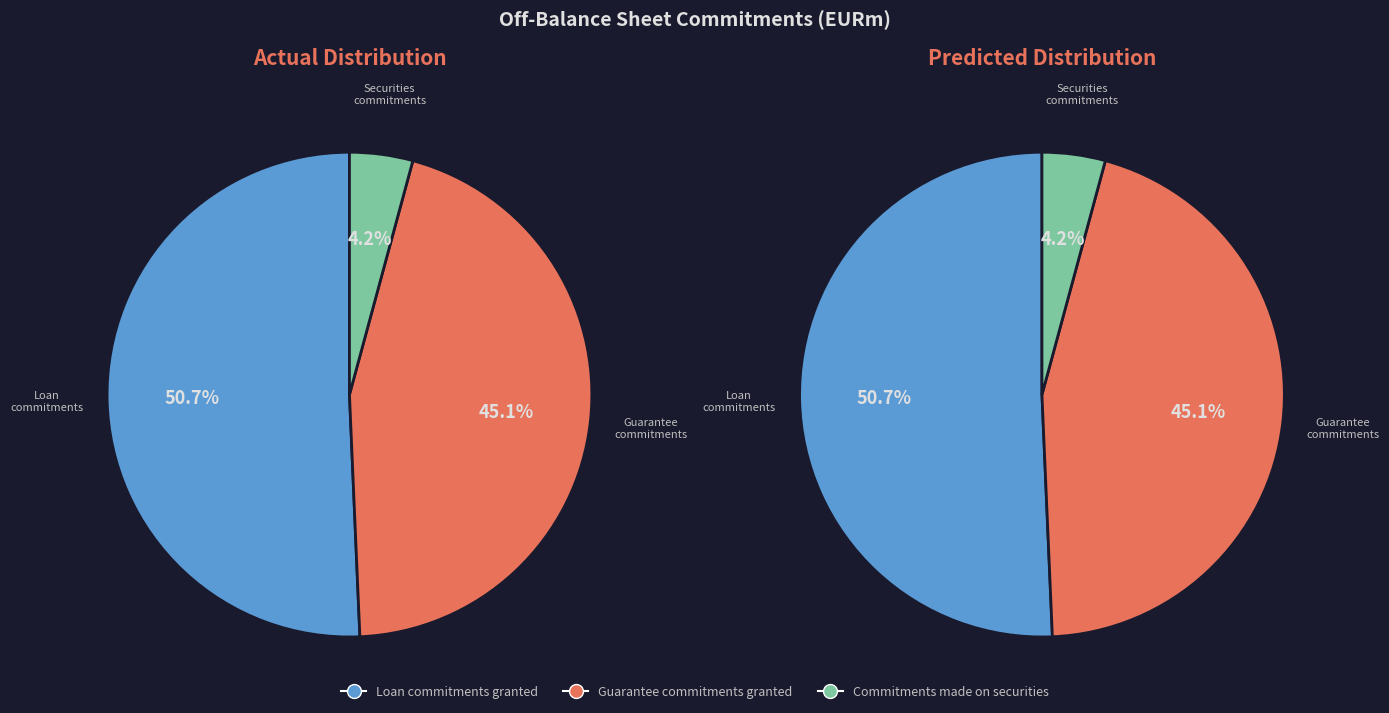

How many slices are in this pie chart?

3